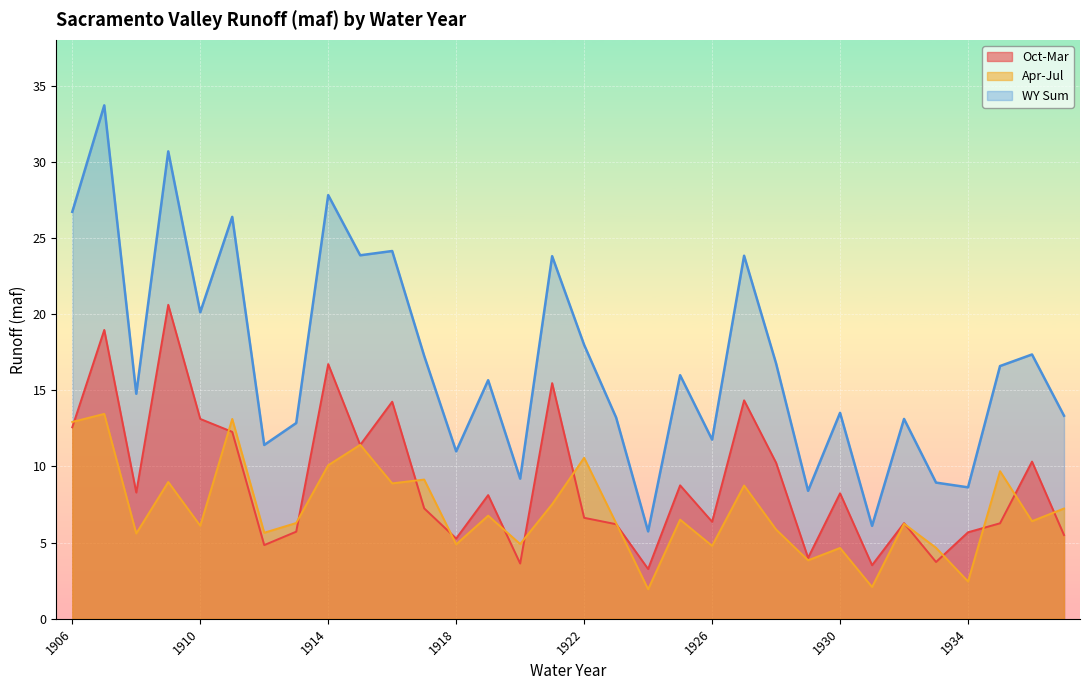

How many values in the Oct-Mar series exceed 8?

16